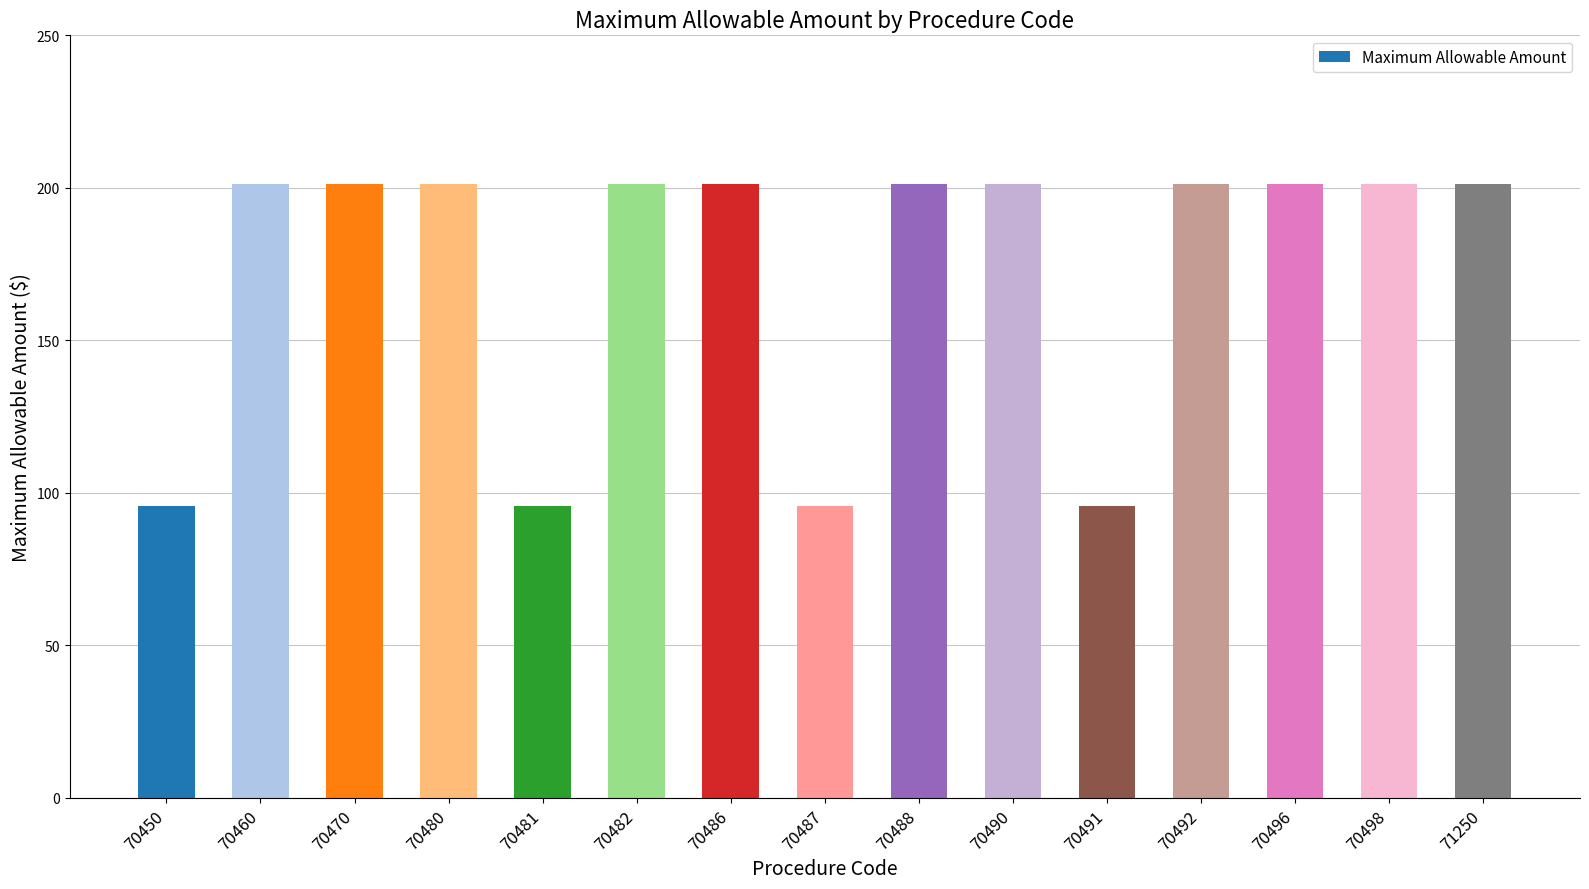

What is the maximum value shown in the chart?

201.3